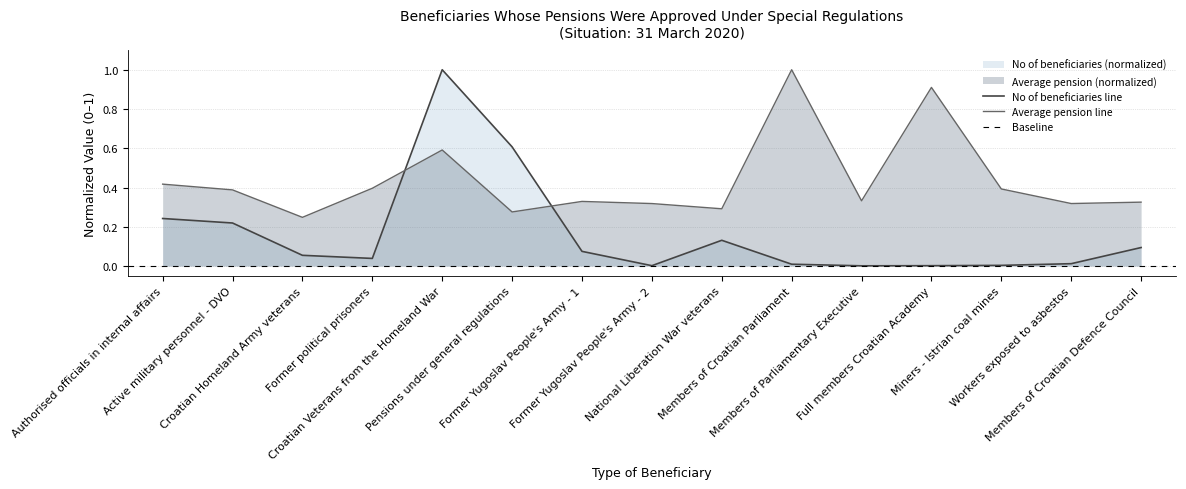

How many times do Average pension and No of beneficiaries cross each other?

2